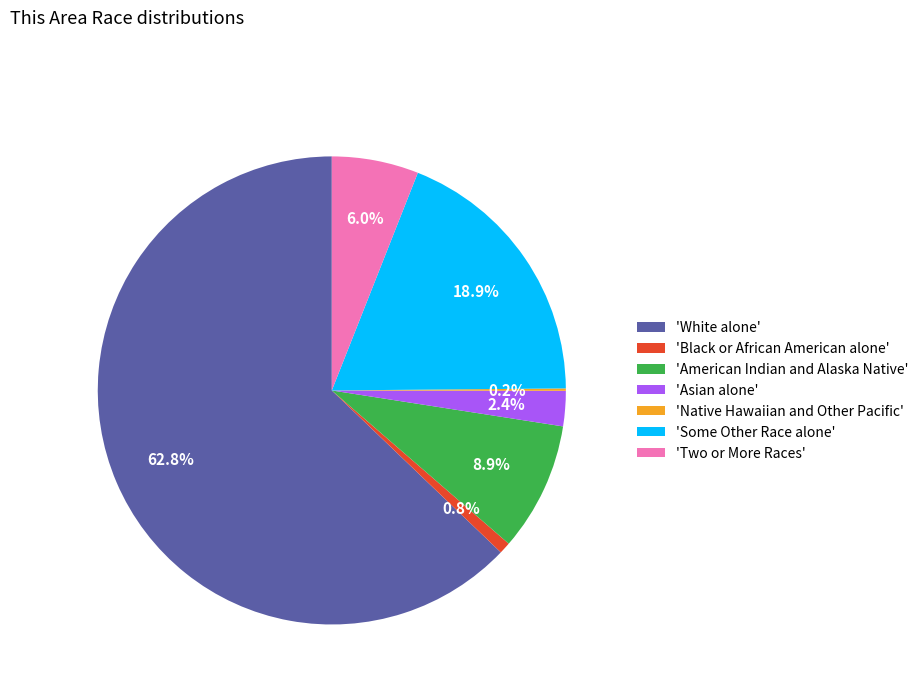

Between 'Black or African American alone' and 'Two or More Races', which is larger?

'Two or More Races'